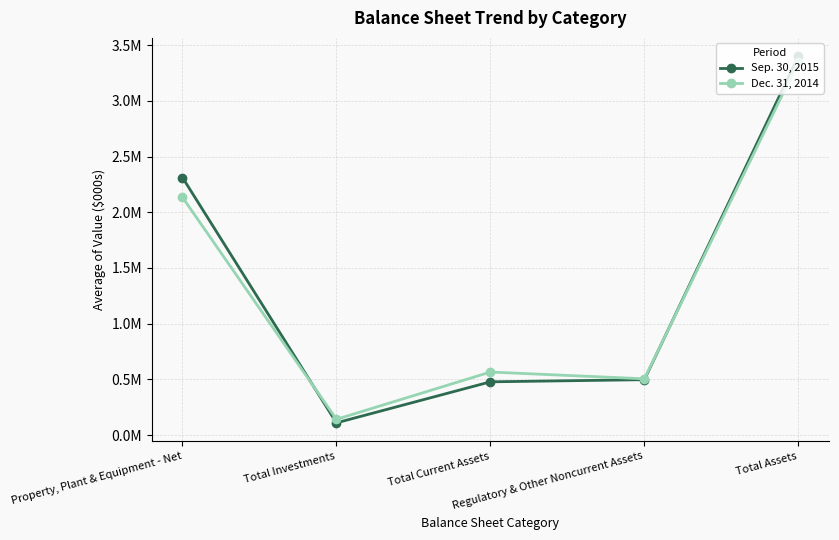

Read the Dec. 31, 2014 value at Regulatory & Other Noncurrent Assets.

505901